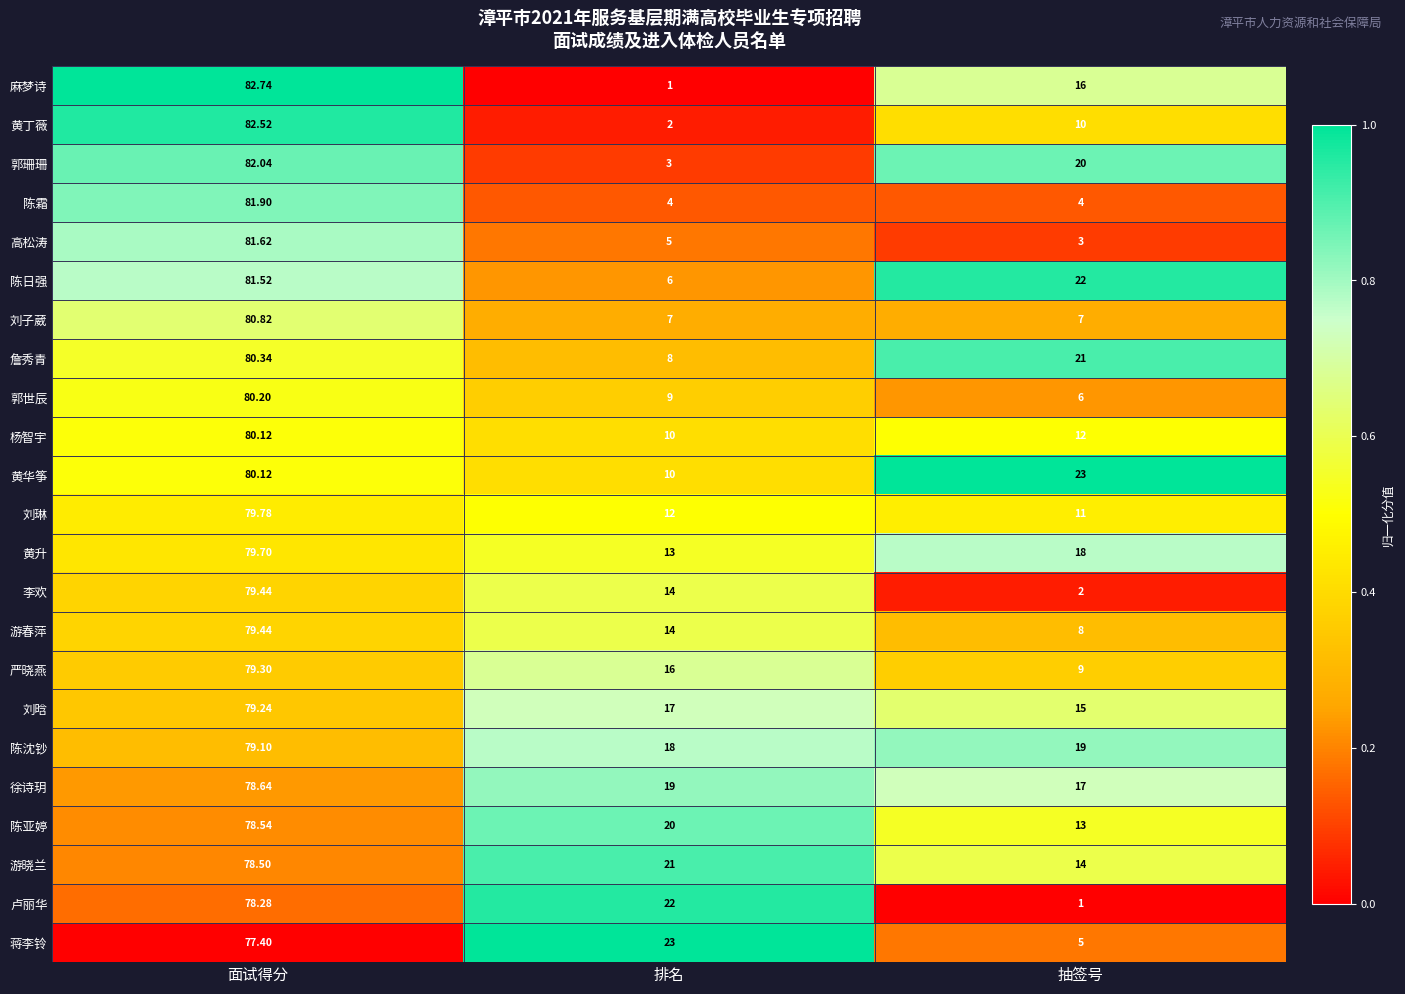

At which label is 游春萍 closest to 43?

排名